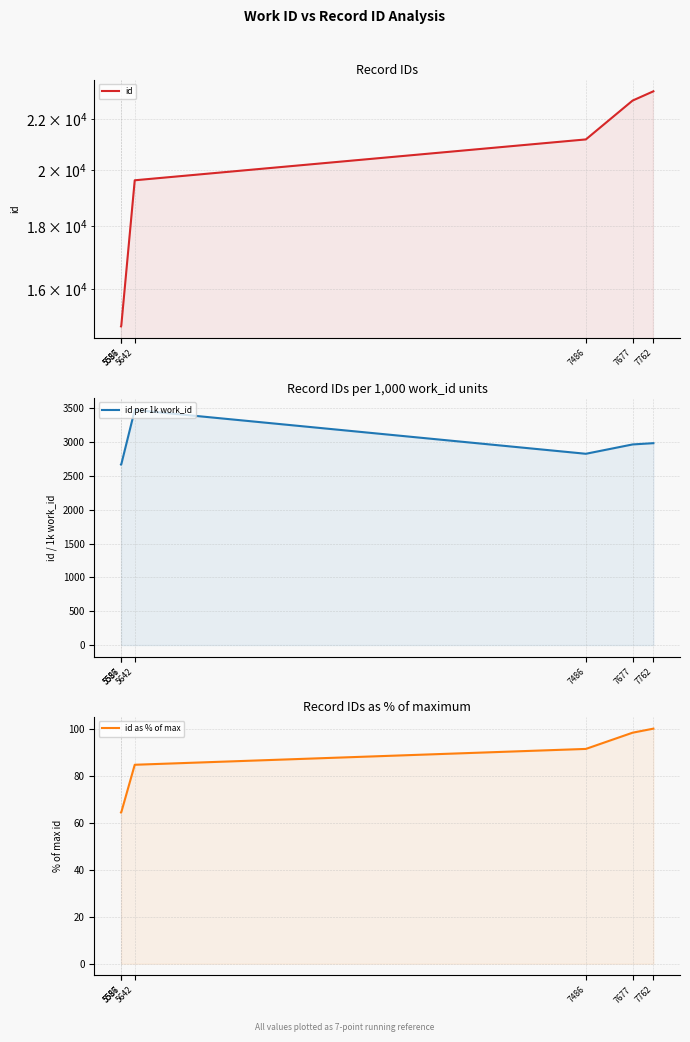

How many data points in id are above 21178?

2